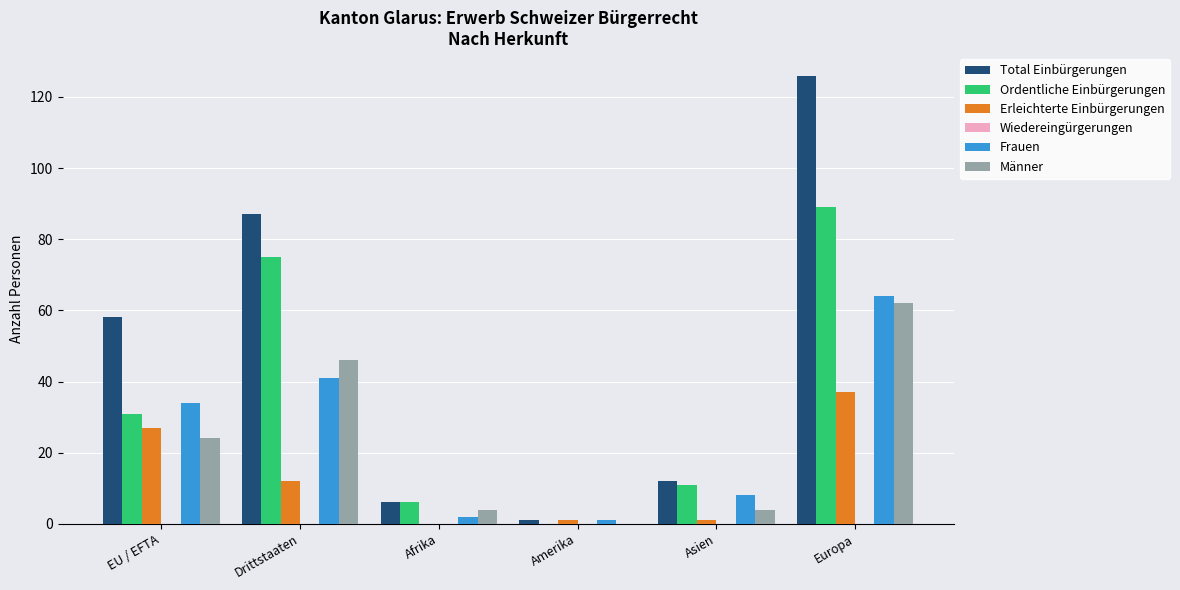

True or false: Total Einbürgerungen has a value of 12 at Asien.

True